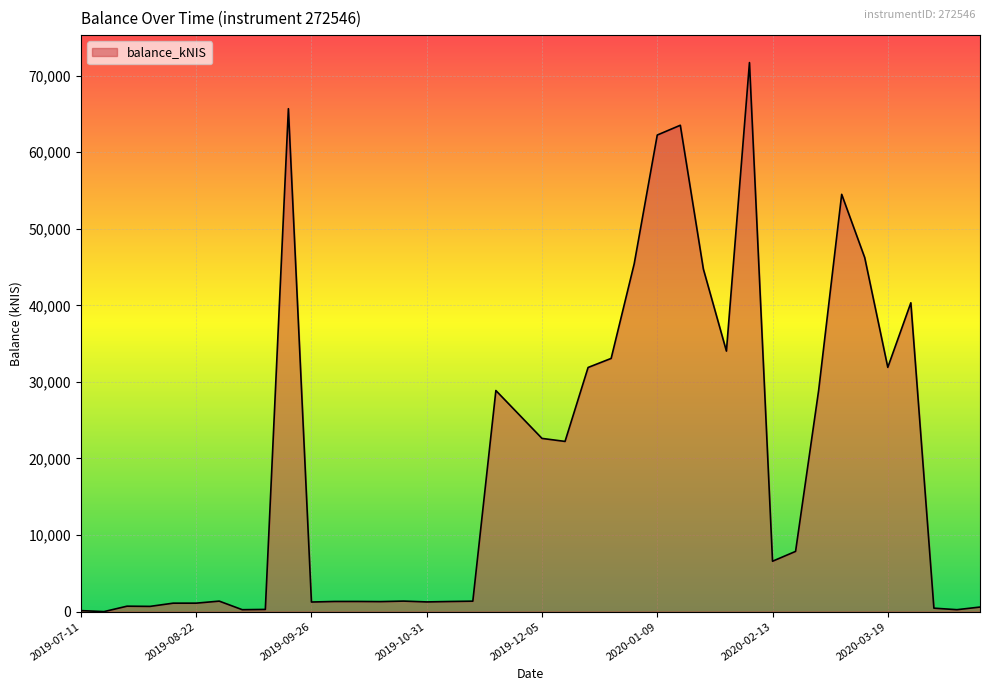

What is the maximum value shown in the chart?

71706.5